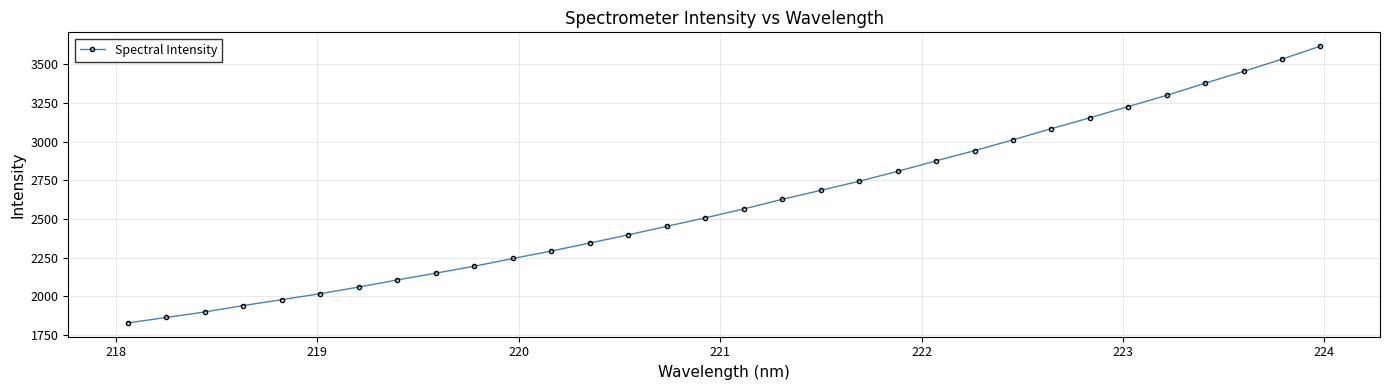

What is the average value?

2601.9